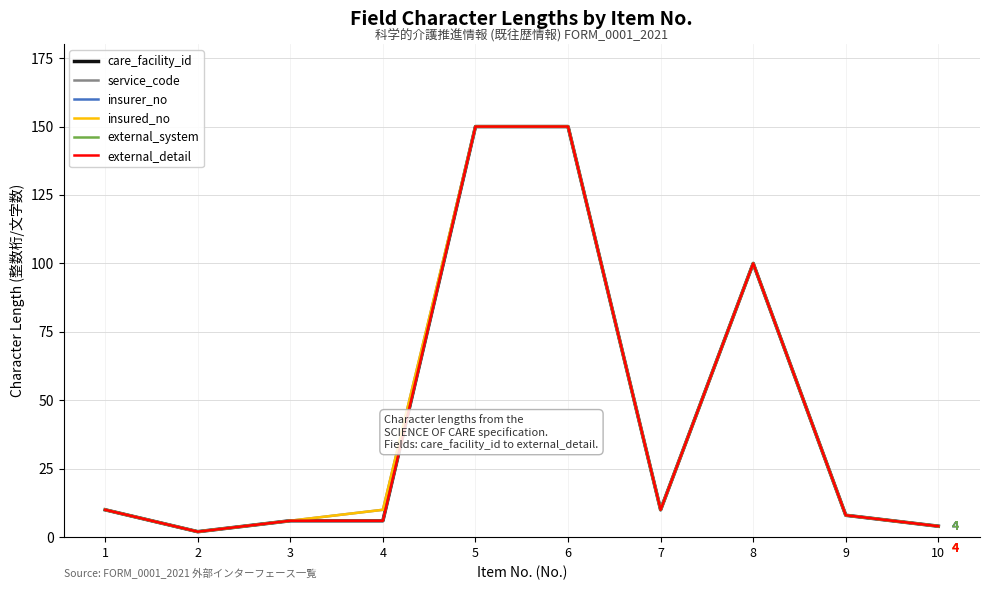

Reading left to right, extract all data points from this chart.

care_facility_id: 10	2	6	6	150	150	10	100	8	4
service_code: 10	2	6	10	150	150	10	100	8	4
insurer_no: 10	2	6	6	150	150	10	100	8	4
insured_no: 10	2	6	10	150	150	10	100	8	4
external_system: 10	2	6	6	150	150	10	100	8	4
external_detail: 10	2	6	6	150	150	10	100	8	4